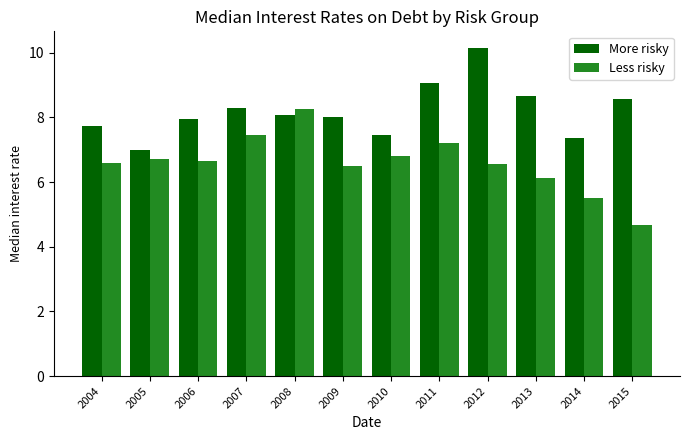

What value does the More risky series have at 2012?

10.2